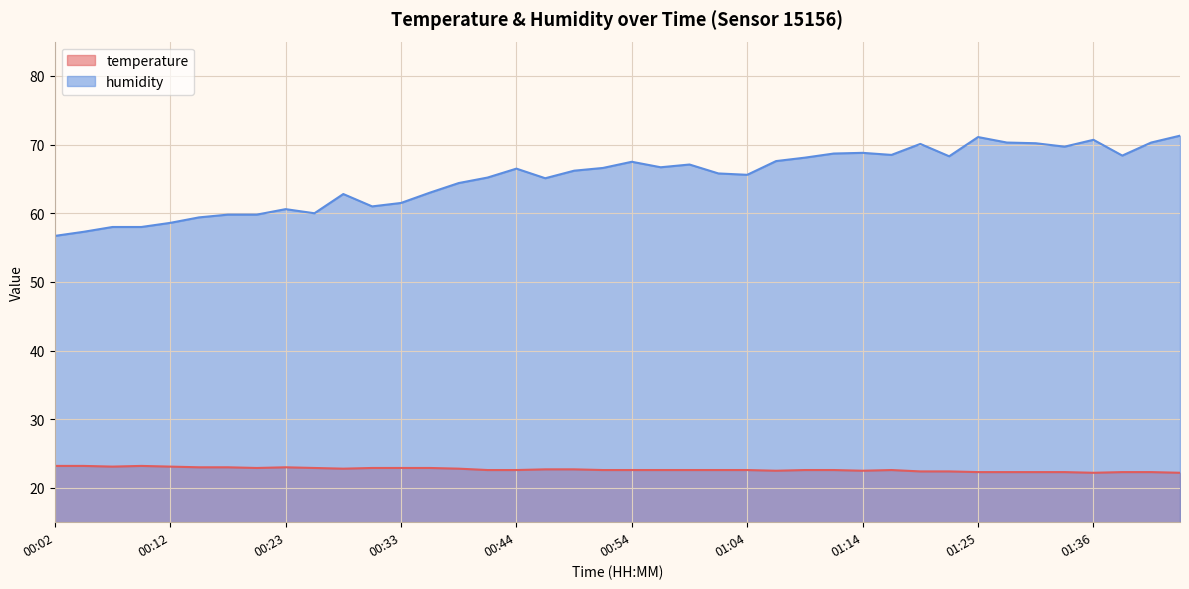

At which label does humidity first exceed 66?

00:44